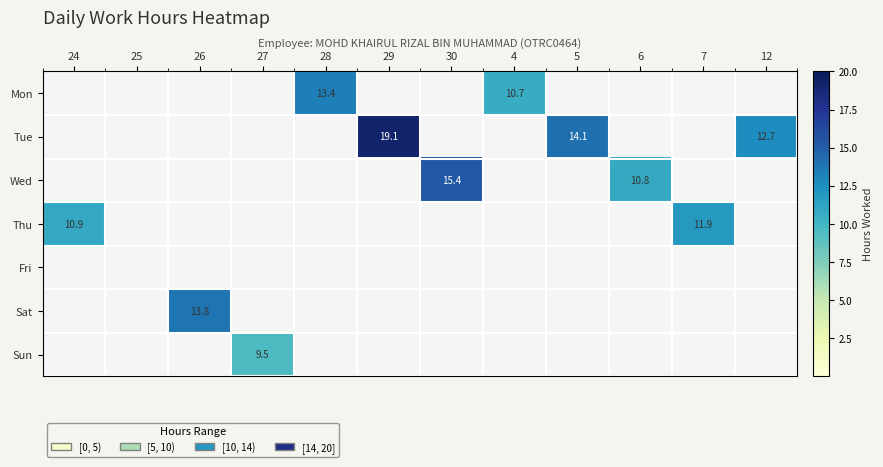

The value of Thu at 7 is 11.9. True or false?

True